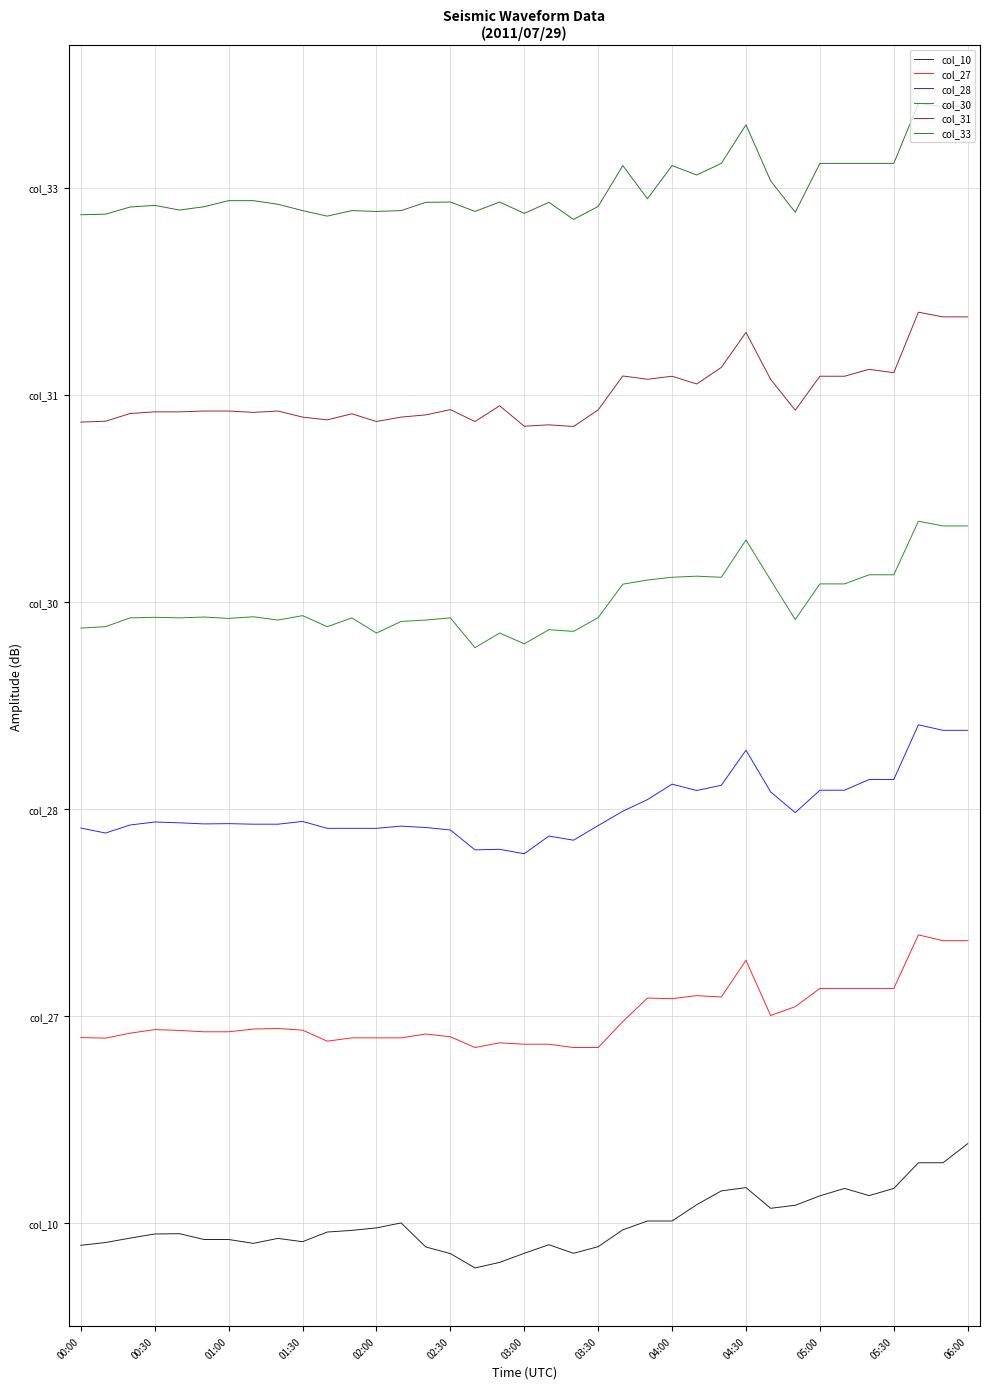

Which series has the largest total across all categories?

col_33